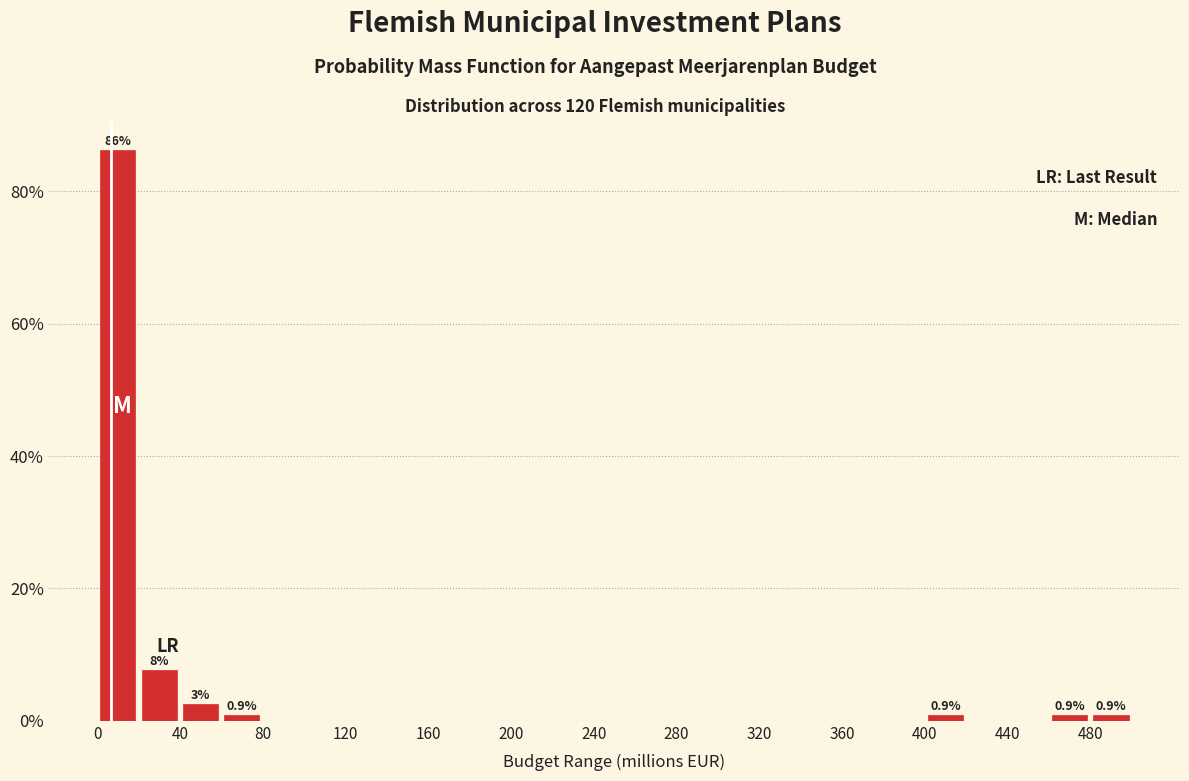

Which range on the x-axis has the tallest bar?

0 to 20